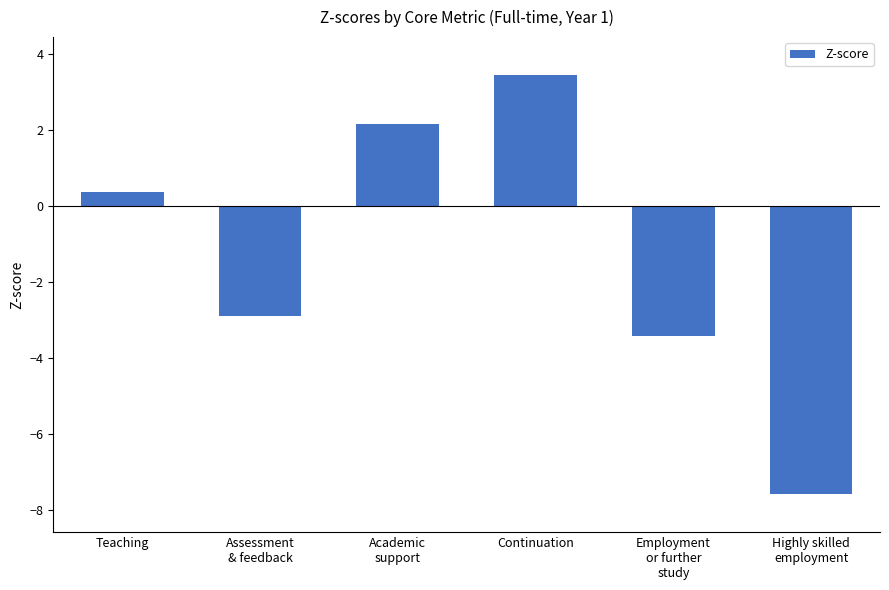

List the labels in order of value, smallest first.

Highly skilled
employment, Employment
or further
study, Assessment
& feedback, Teaching, Academic
support, Continuation